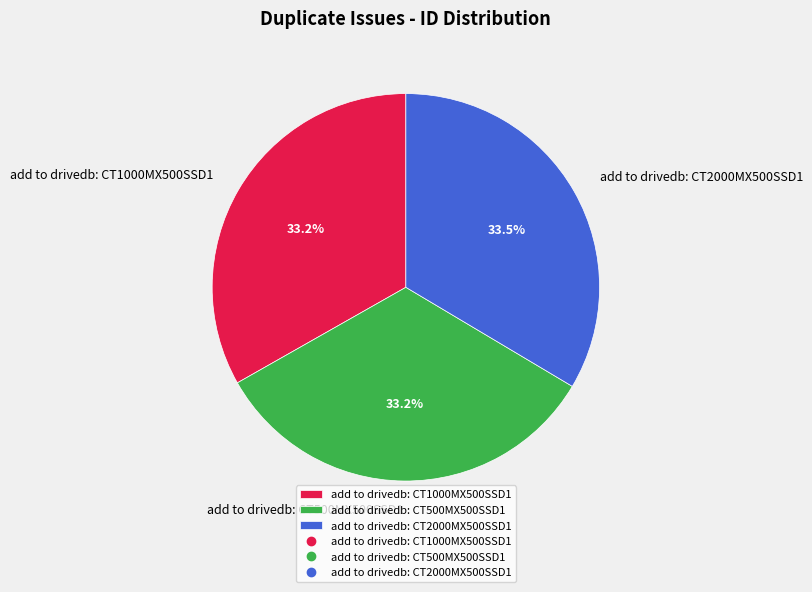

Does add to drivedb: CT1000MX500SSD1 account for over 50% of the chart?

No